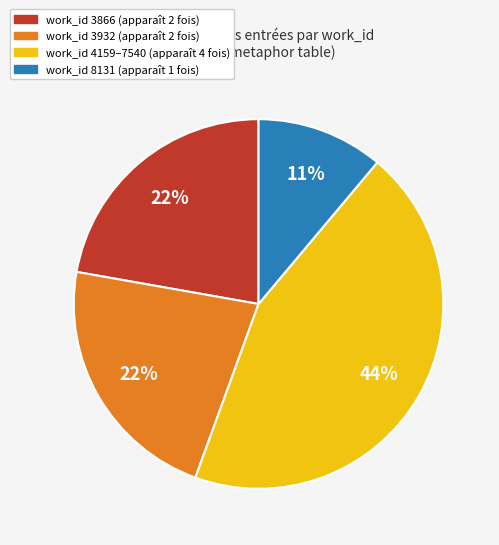

To the nearest percent, what is the difference between the largest and smallest slice percentages?

33%